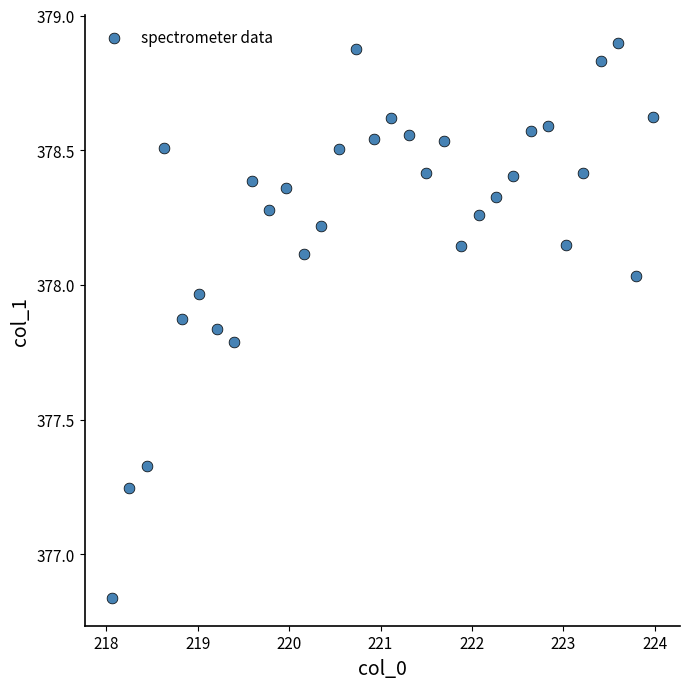

What is the range of X values (max minus min)?

5.9